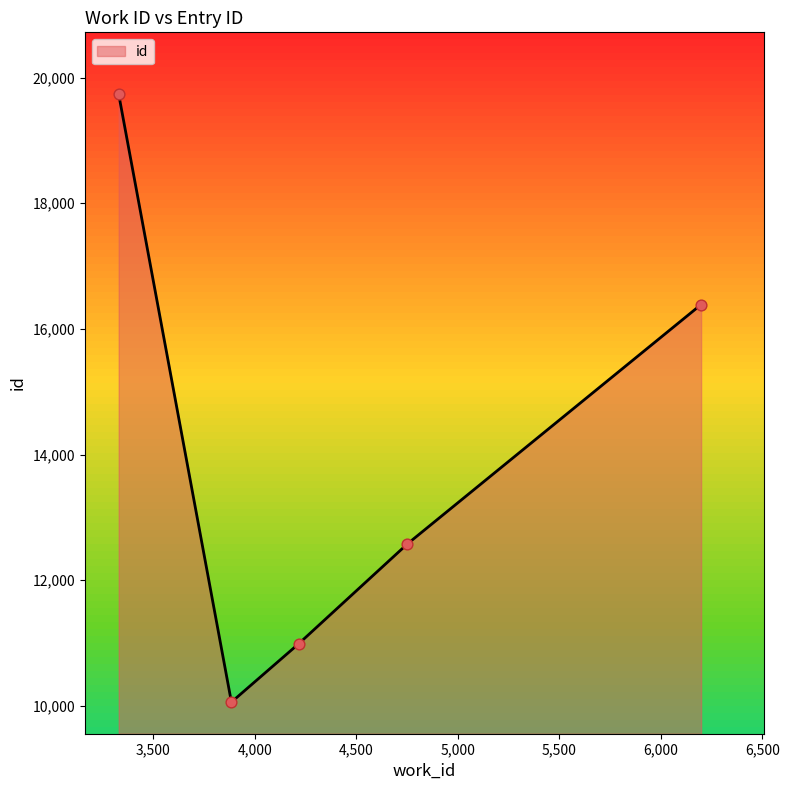

How many interior local valleys (lower than both neighbors) does the data have?

1